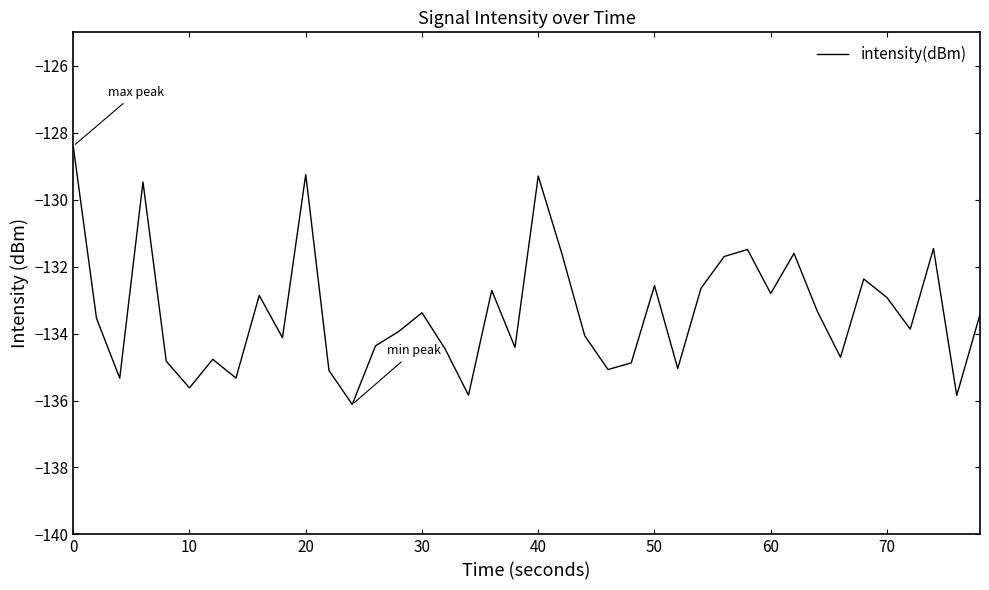

What is the difference between the maximum and minimum values?

7.7